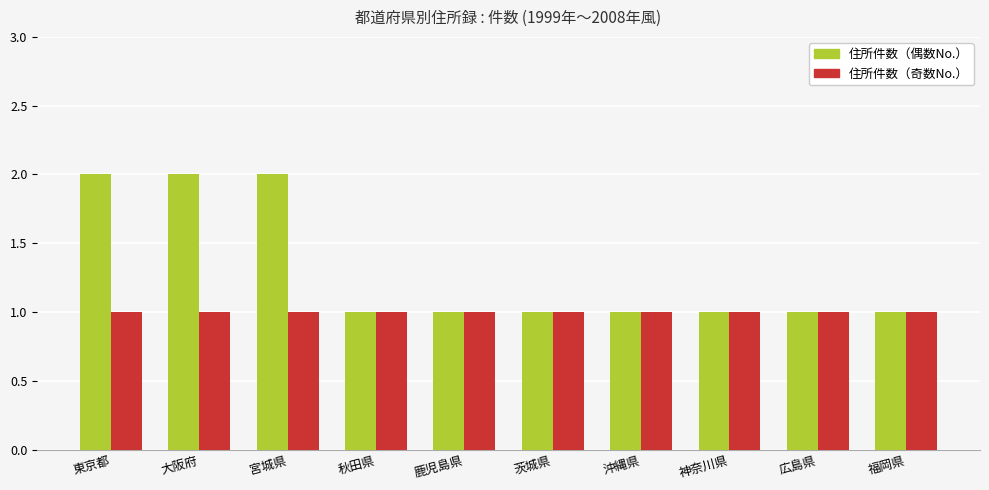

What is the label of the 8th bar from the left?

神奈川県